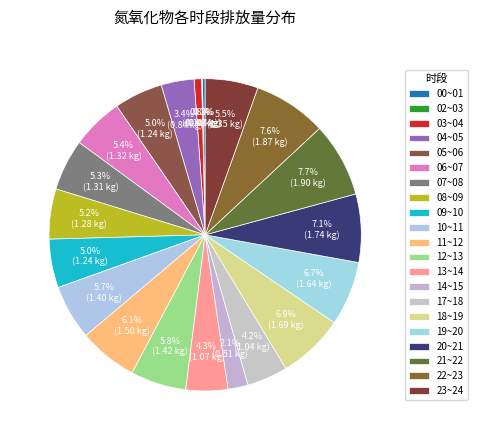

Is 00~01 the majority of the pie?

No